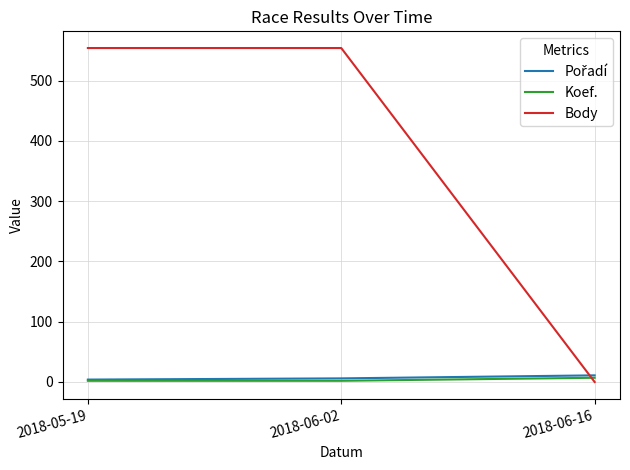

How many series are shown in this chart?

3